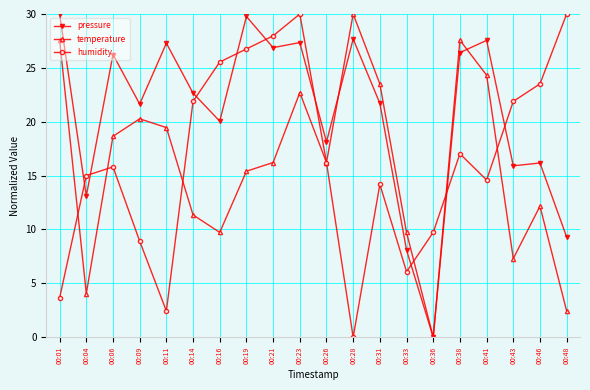

What is the greatest value displayed?

30.0